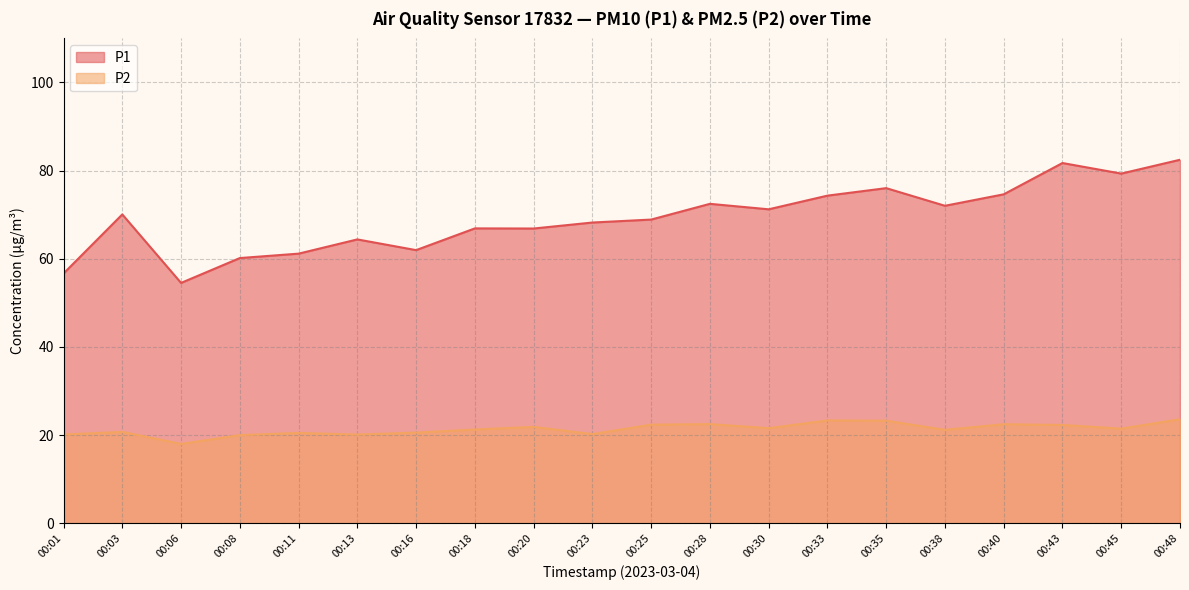

Where is P1 nearest to the value 68?

00:23